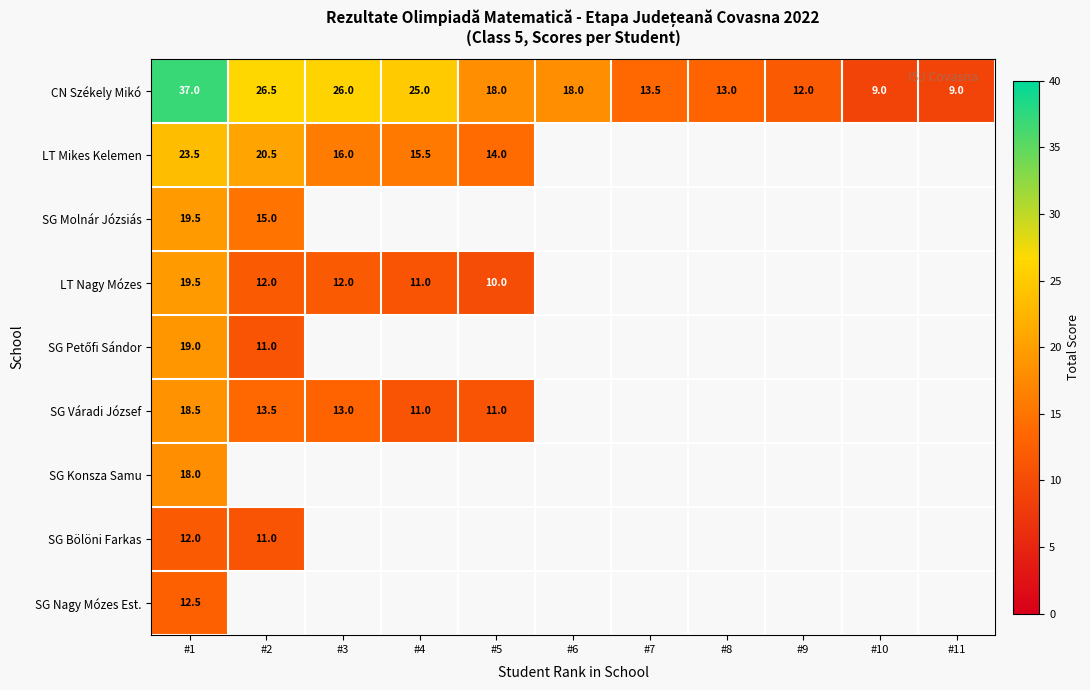

How many data points does each series have?

11